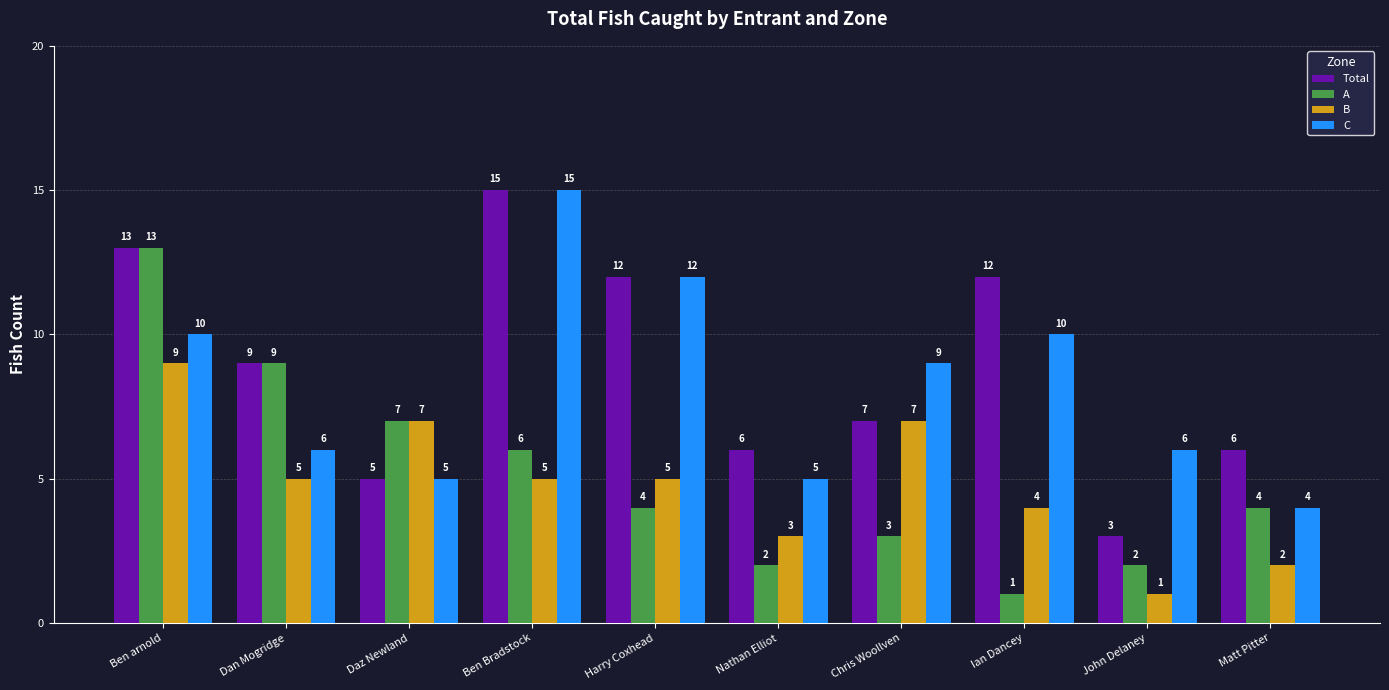

At which category is the sum across all series the highest?

Ben arnold